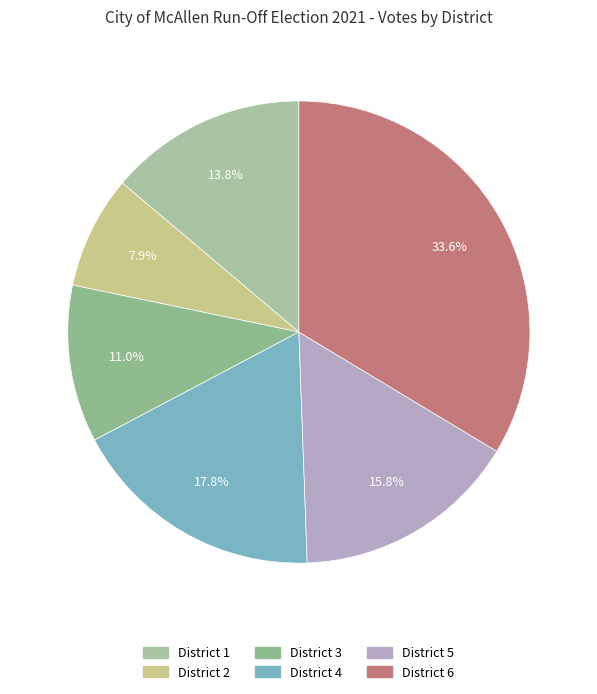

Which category has the biggest portion of the pie?

District 6